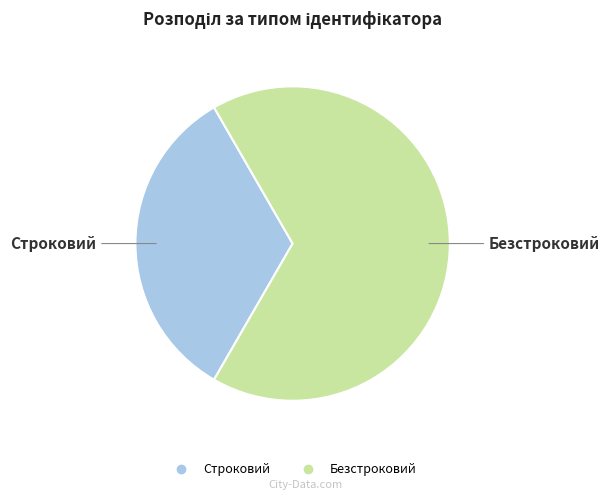

Which has a higher value, Безстроковий or Строковий?

Безстроковий